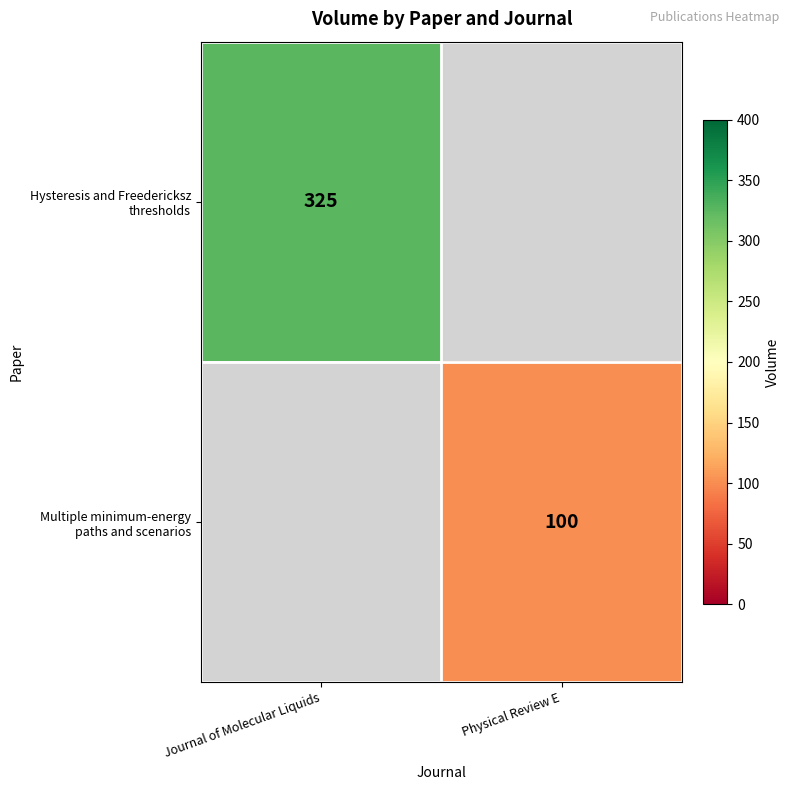

What is the minimum value shown in the chart?

100.0